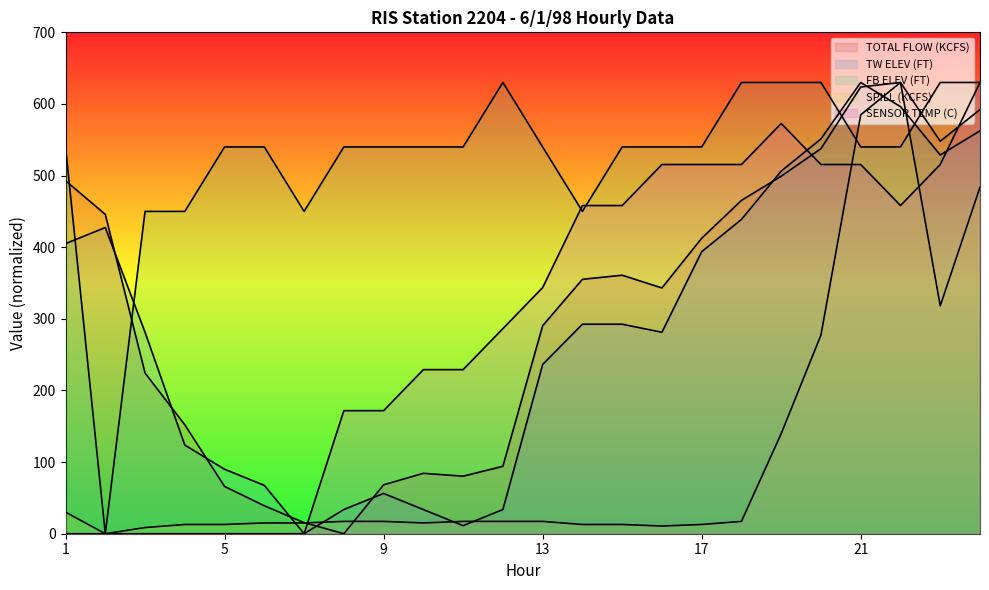

What is the total value across all series at 22?

2854.4